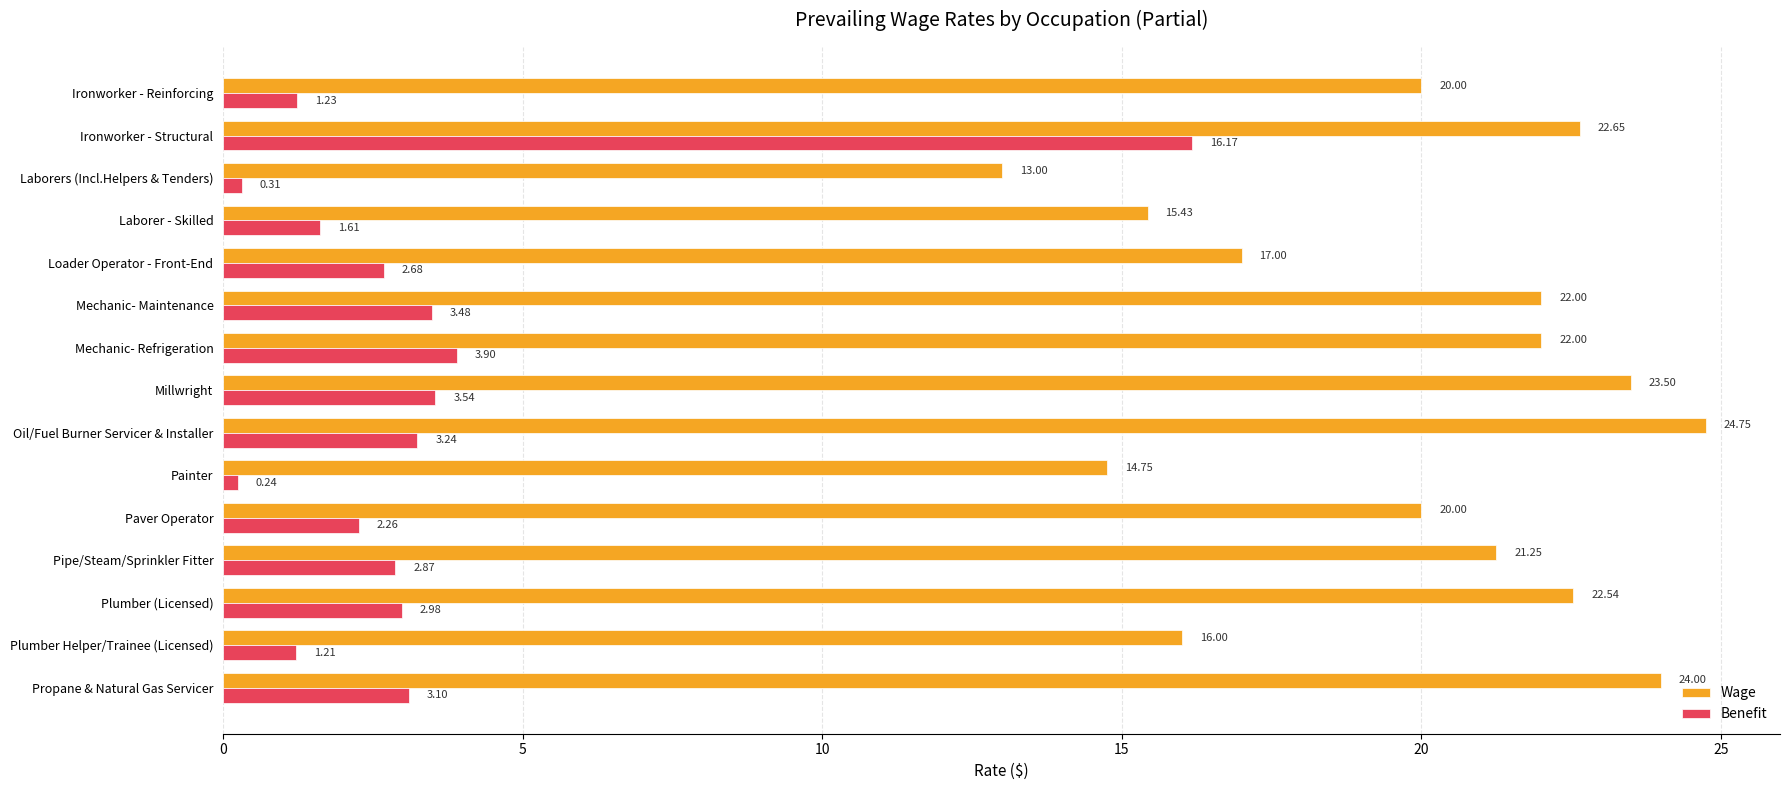

Which category has the highest value in the Wage series?

Oil/Fuel Burner Servicer & Installer